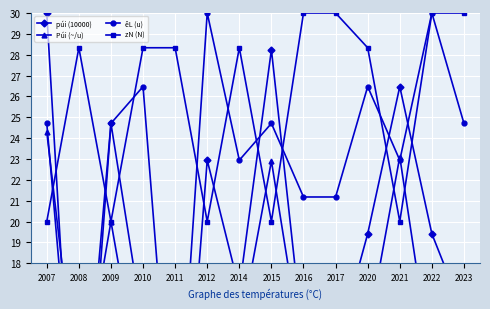

Rank the categories by êL (u) value from lowest to highest.

2008, 2011, 2016, 2017, 2014, 2021, 2007, 2009, 2015, 2023, 2010, 2020, 2012, 2022